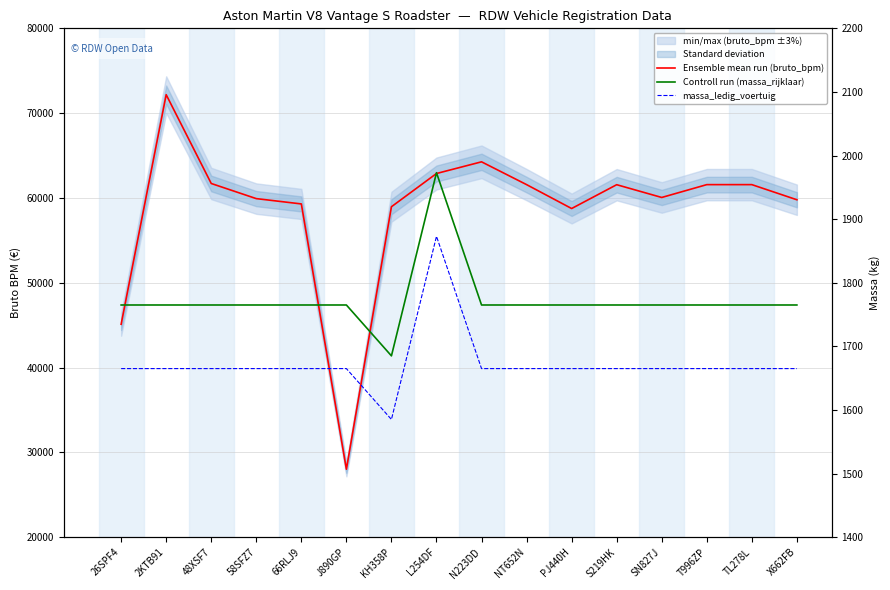

At which category does Ensemble mean run (bruto_bpm) reach its first local valley?

J890GP